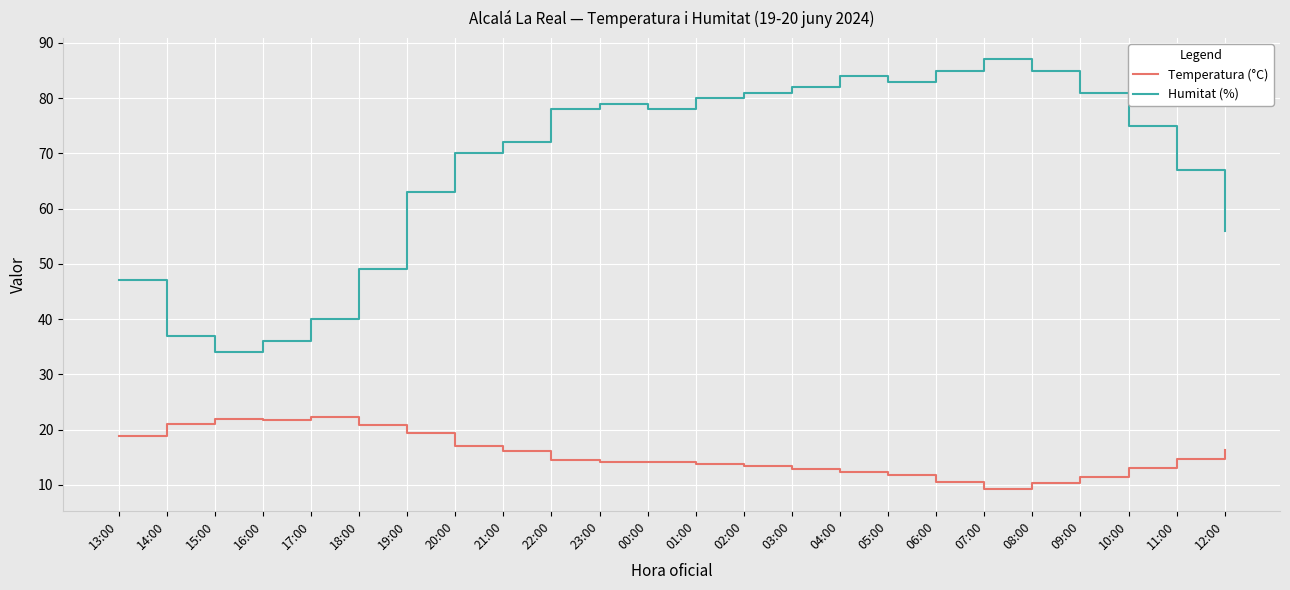

List the series in order of their overall mean, highest first.

Humitat (%), Temperatura (°C)